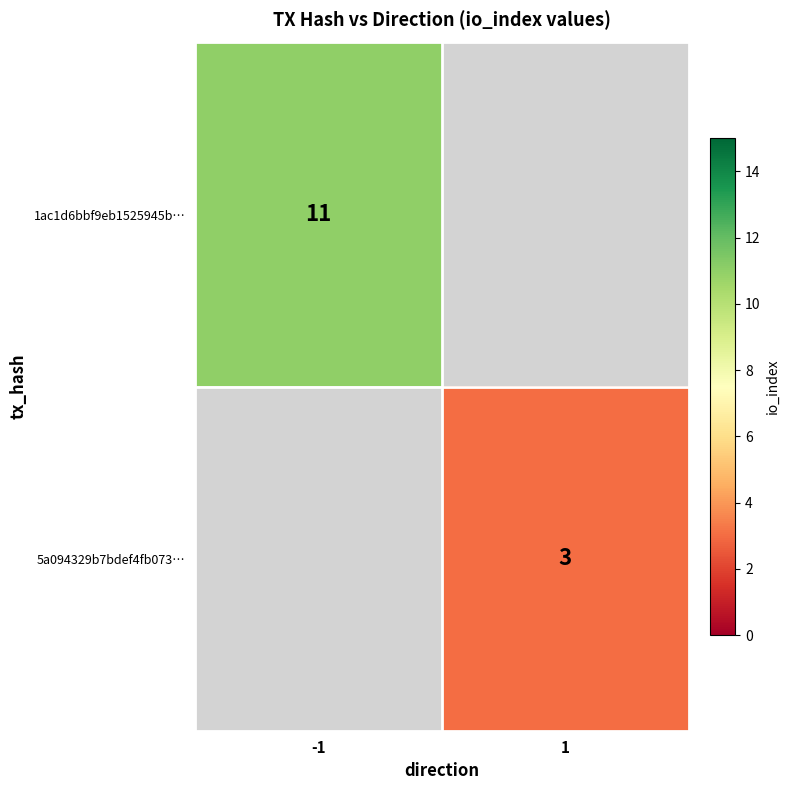

Count the number of categories in the chart.

2